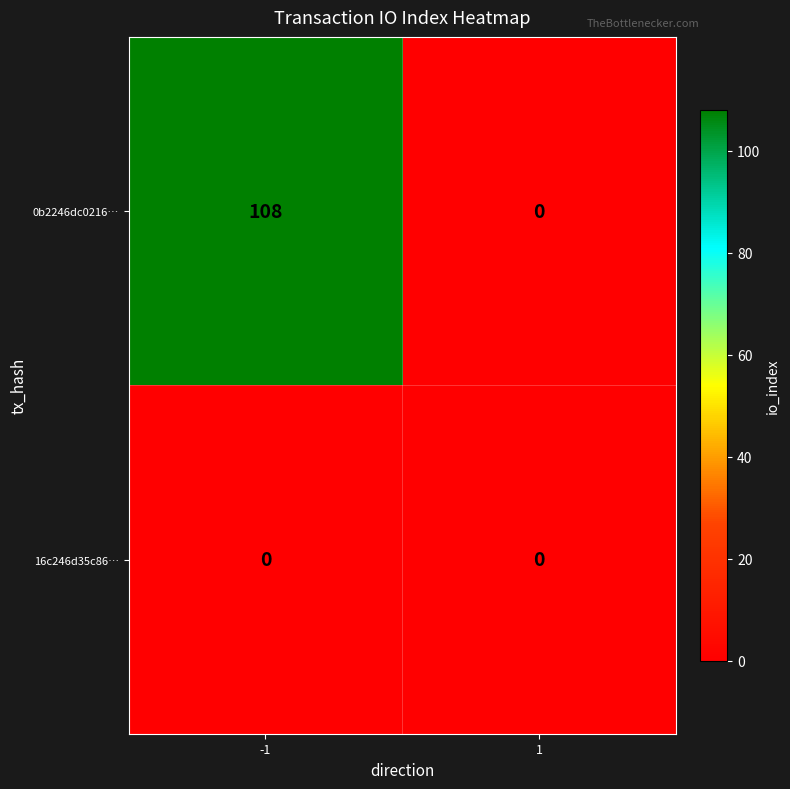

What is the maximum value shown in the chart?

108